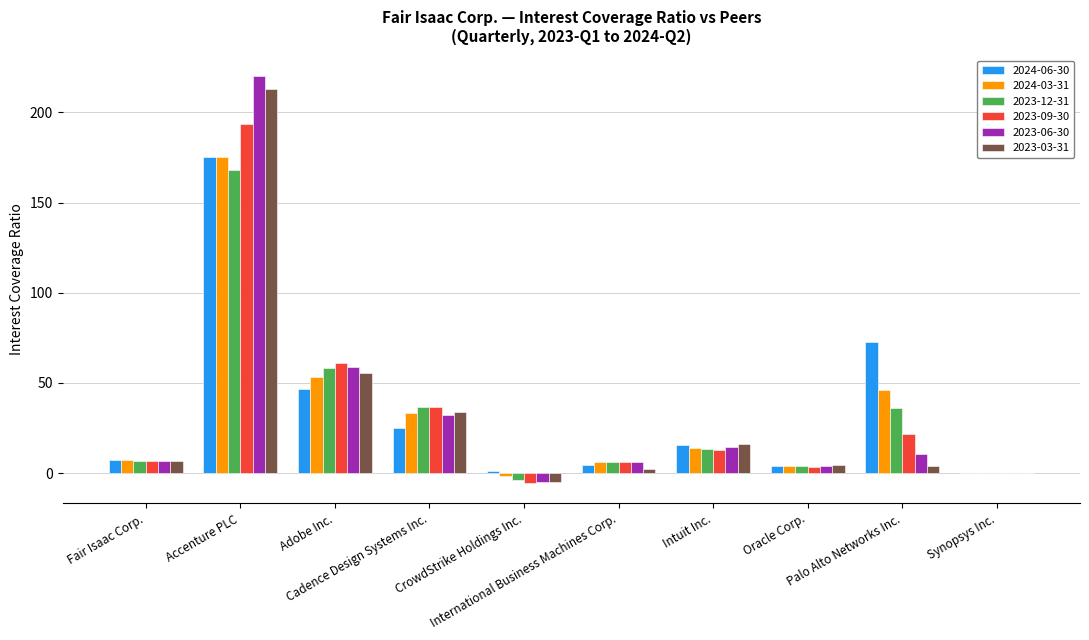

What is the greatest value displayed?

220.2